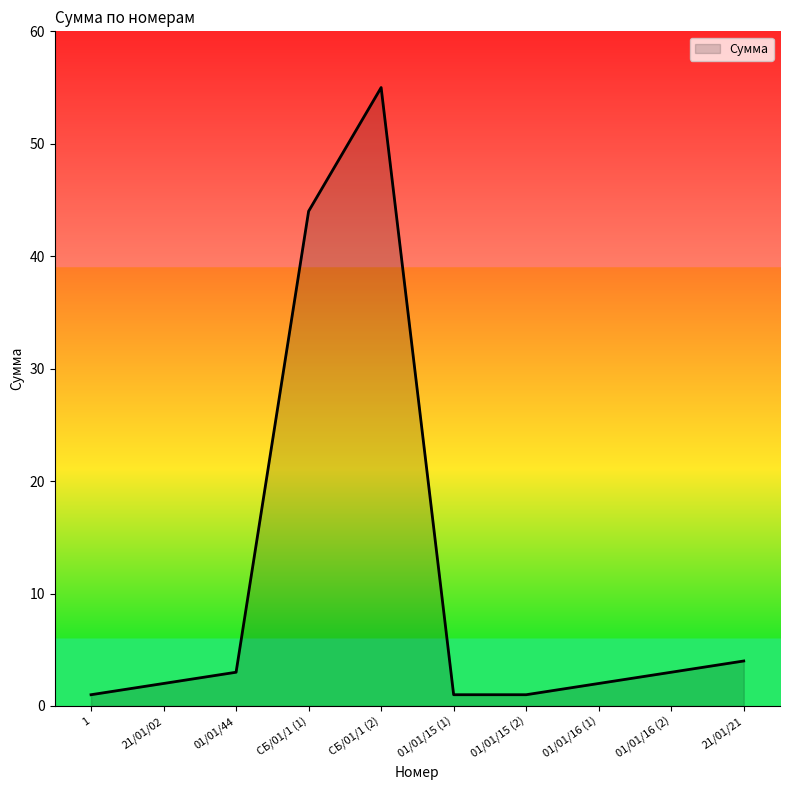

What is the minimum value shown in the chart?

1